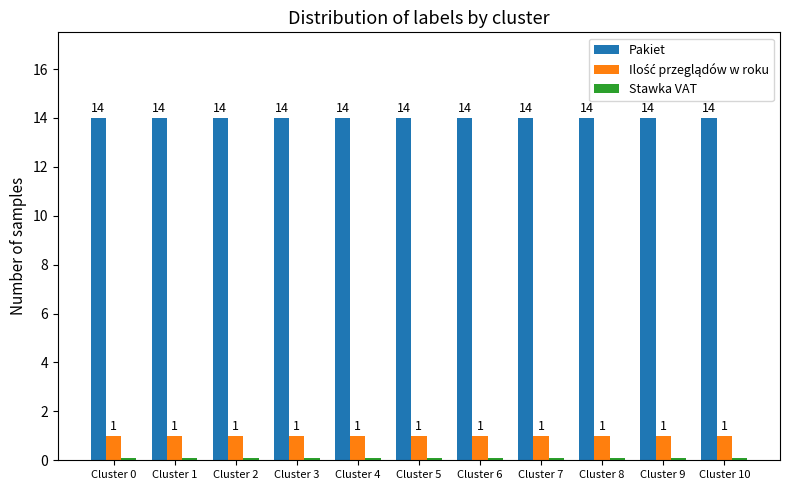

Read the Pakiet value at Cluster 3.

14.0